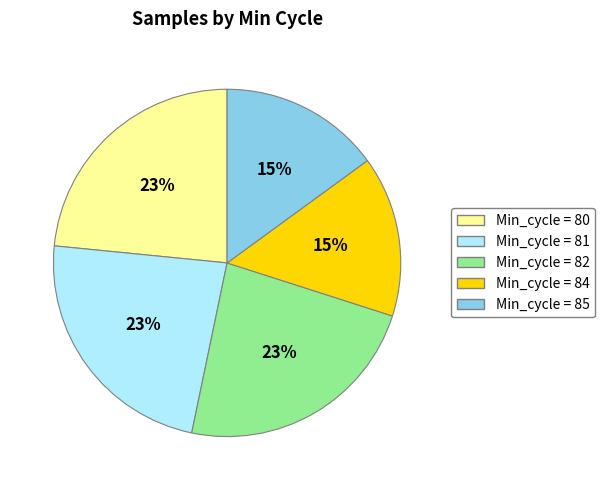

Is there any slice that represents more than half of the pie?

No